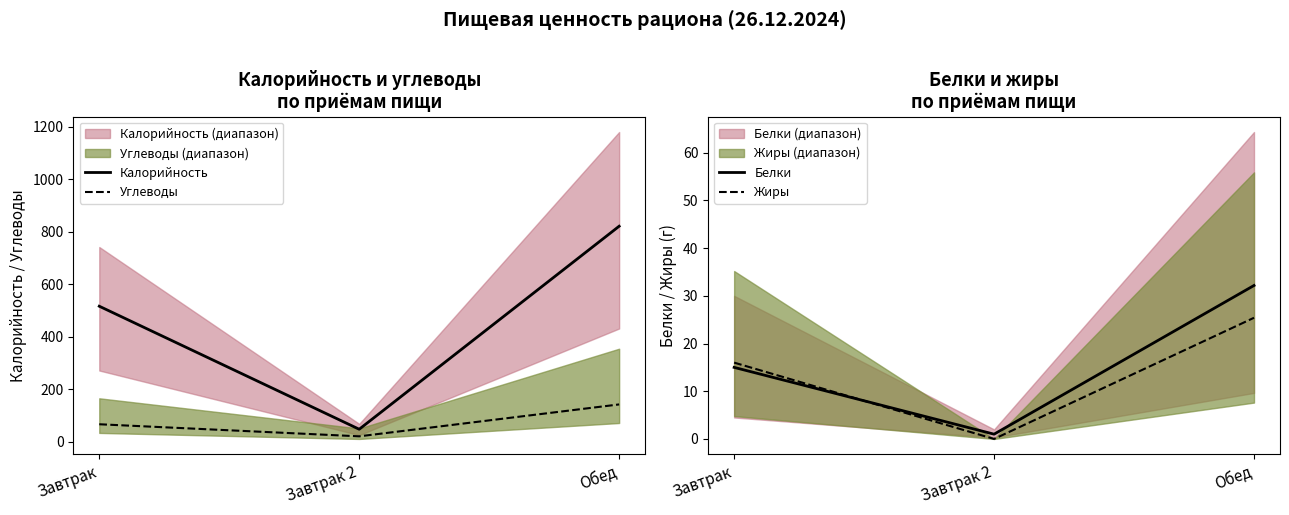

Which category has the lowest value in the Жиры series?

Завтрак 2